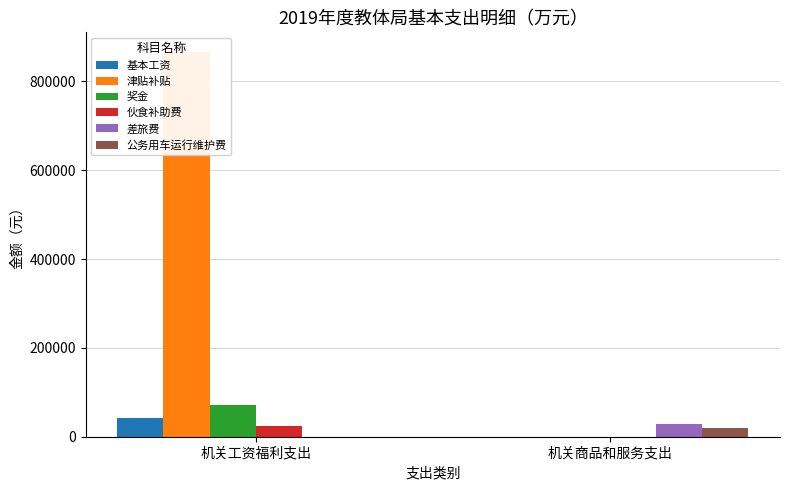

Are the bars grouped side by side (vs. stacked)?

Yes